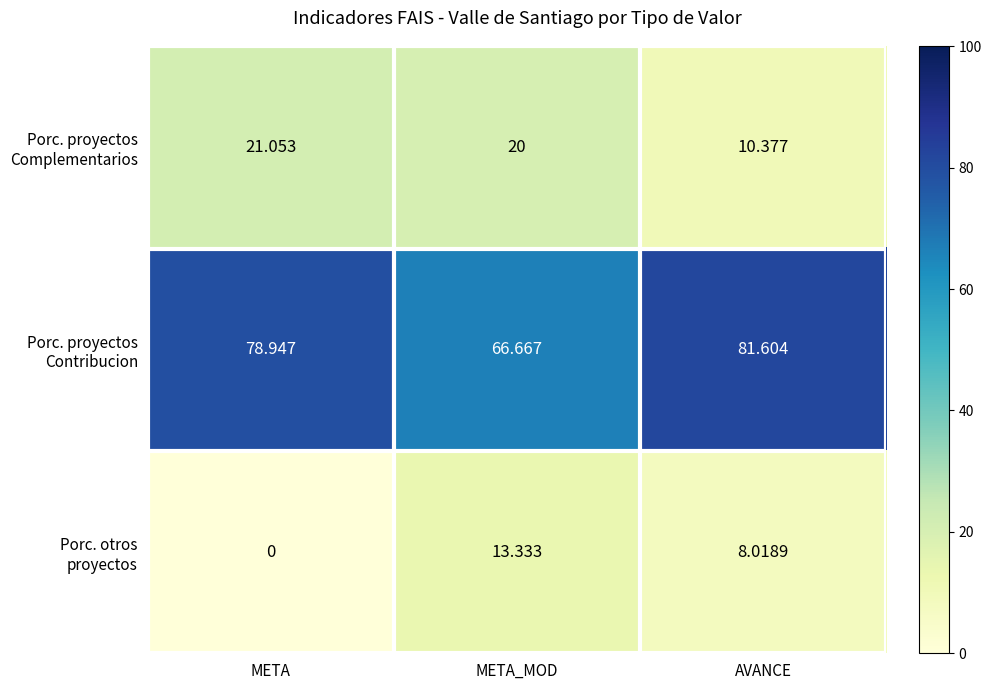

What is the difference between the highest and lowest values at META?

78.9